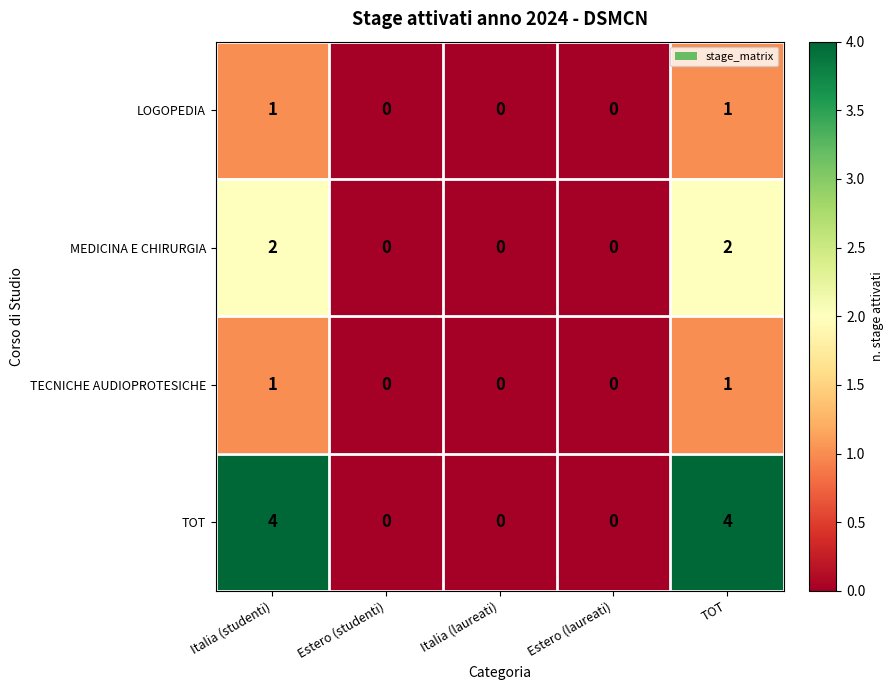

True or false: TOT has a value of 7 at TOT.

False